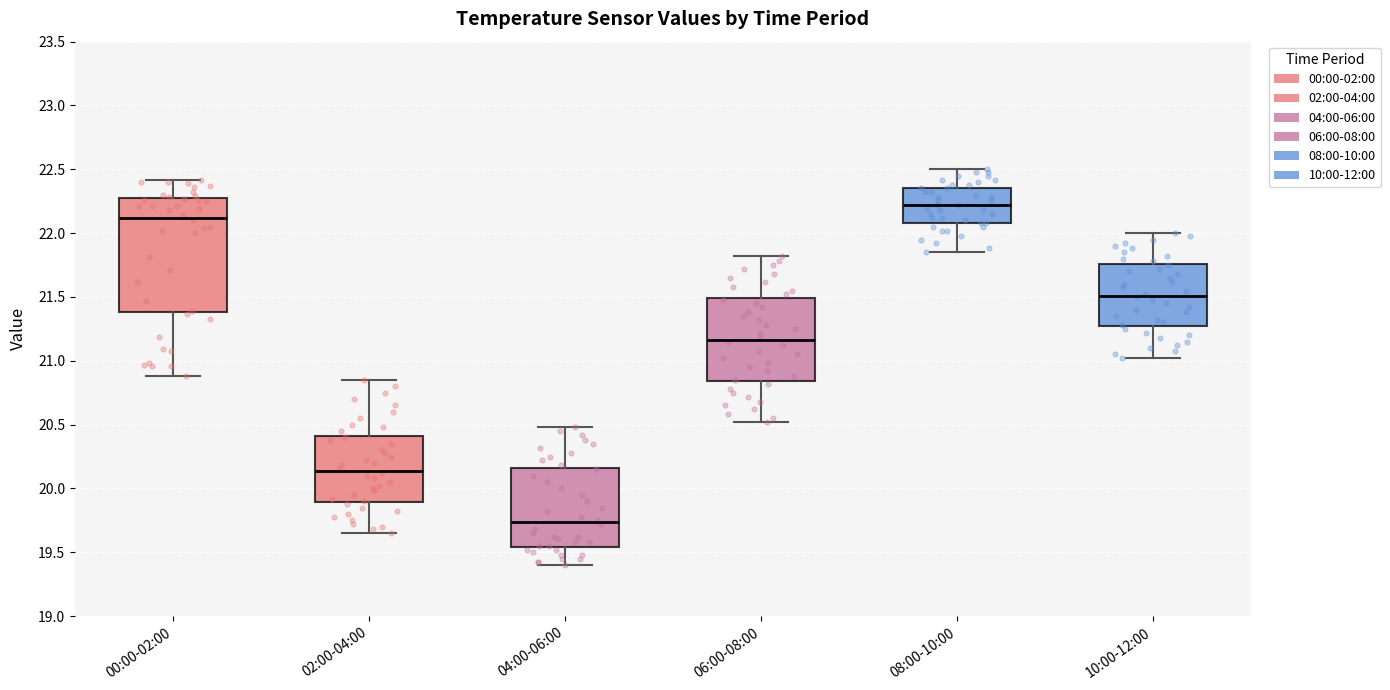

Where is the upper edge of the box for 10:00-12:00 on the y-axis? The values are not printed on the chart, so give them approximately, as read against the axis.

21.75